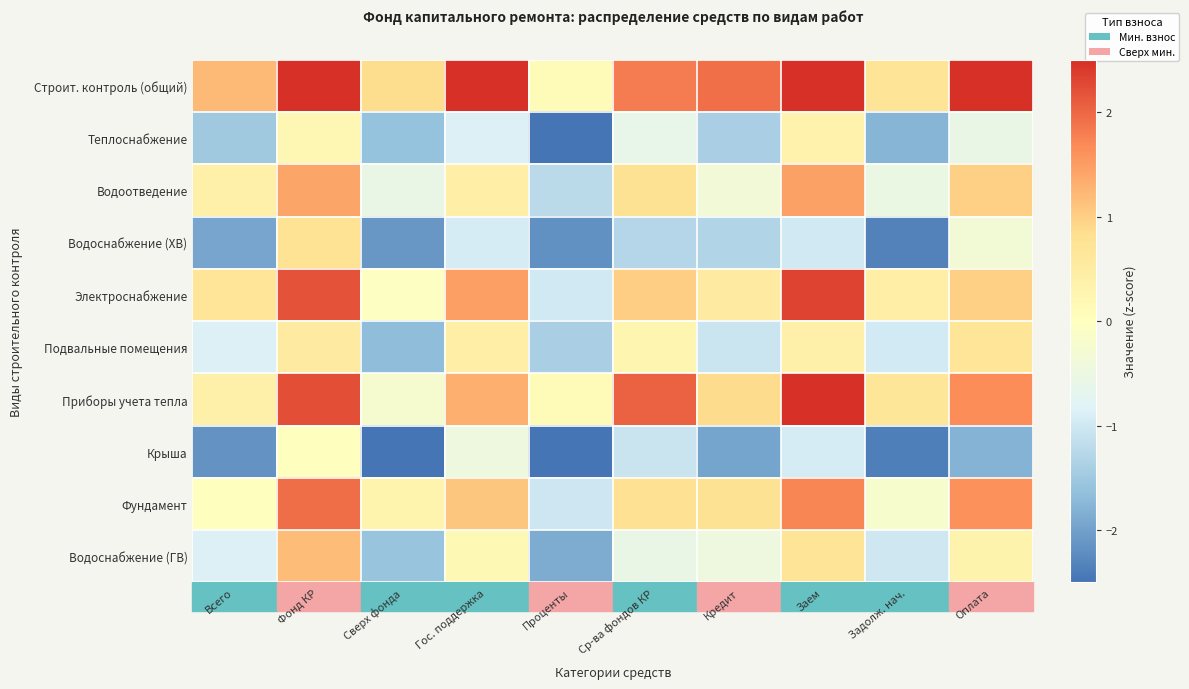

At how many categories does at least one series exceed 0?

10